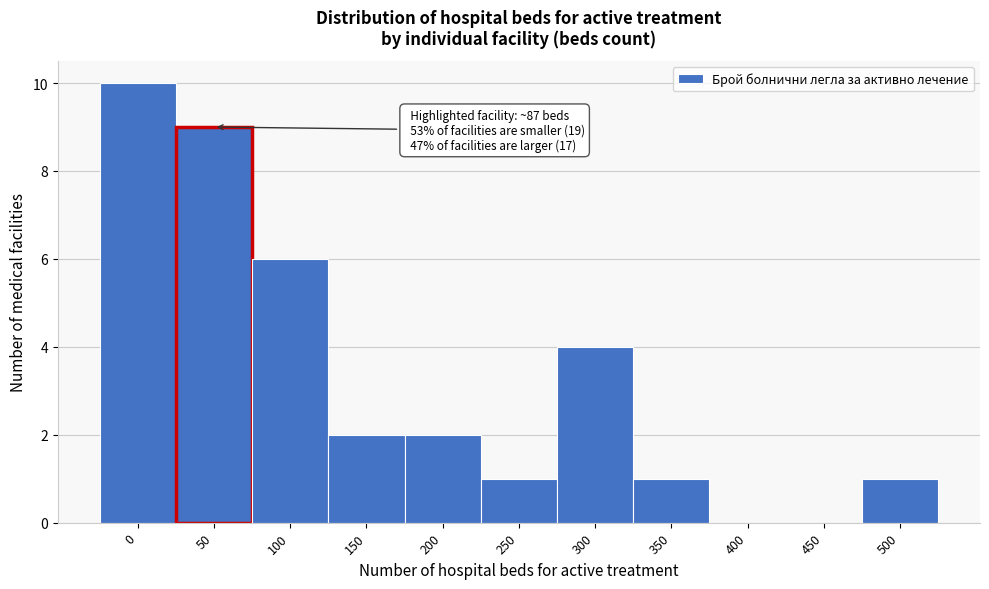

Reading left to right, transcribe all the data shown in this chart.

0=10	50=9	100=6	150=2	200=2	250=1	300=4	350=1	400=0	450=0	500=1